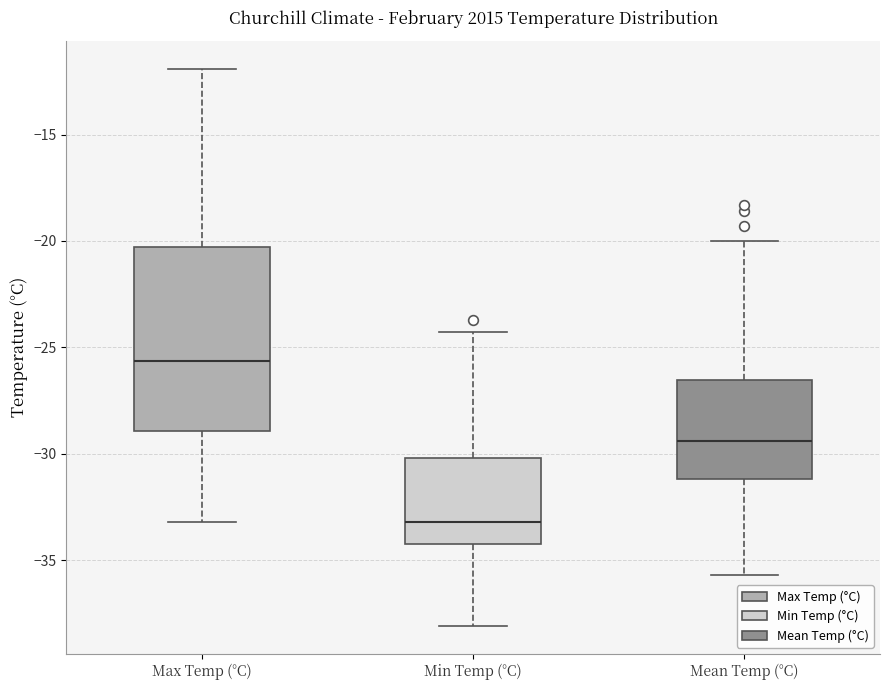

Reading left to right, read every box against the y-axis: the position of its median line, the range the box covers, and the ends of its whiskers. The values are not printed on the chart, so give them approximately, as read against the axis.

Max Temp (°C): median -25.5, box -29.0 to -20.5, whiskers -33.0 to -12.0
Min Temp (°C): median -33.0, box -34.0 to -30.0, whiskers -38.0 to -24.5
Mean Temp (°C): median -29.5, box -31.0 to -26.5, whiskers -35.5 to -20.0